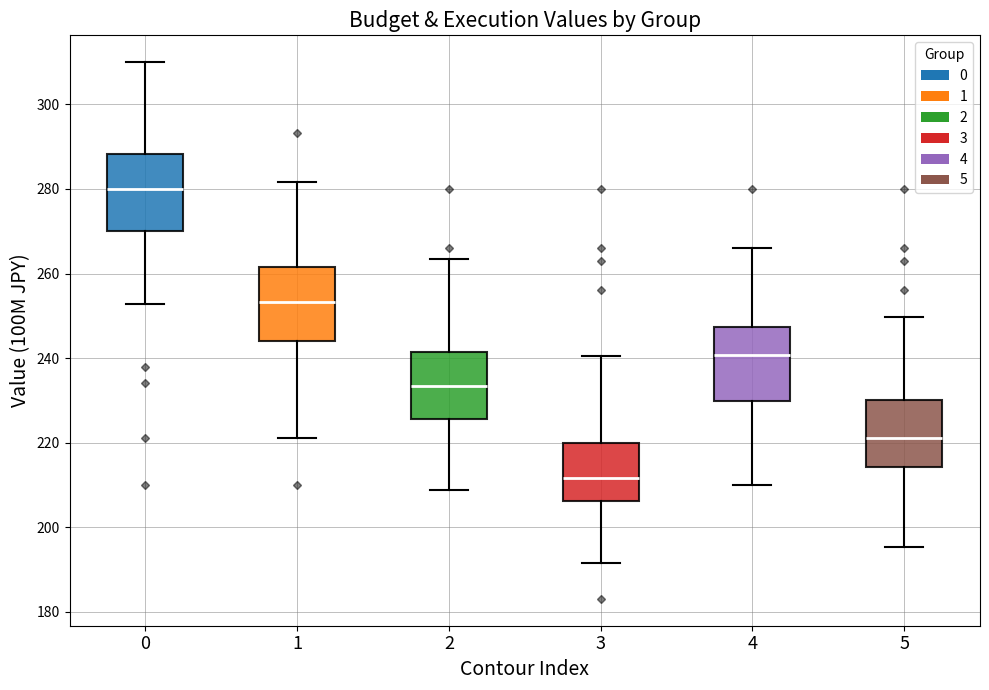

Reading left to right, read every box against the y-axis: the position of its median line, the range the box covers, and the ends of its whiskers. The values are not printed on the chart, so give them approximately, as read against the axis.

0: median 280, box 270 to 288, whiskers 252 to 310
1: median 254, box 244 to 262, whiskers 222 to 282
2: median 234, box 226 to 242, whiskers 208 to 264
3: median 212, box 206 to 220, whiskers 192 to 240
4: median 240, box 230 to 248, whiskers 210 to 266
5: median 222, box 214 to 230, whiskers 196 to 250